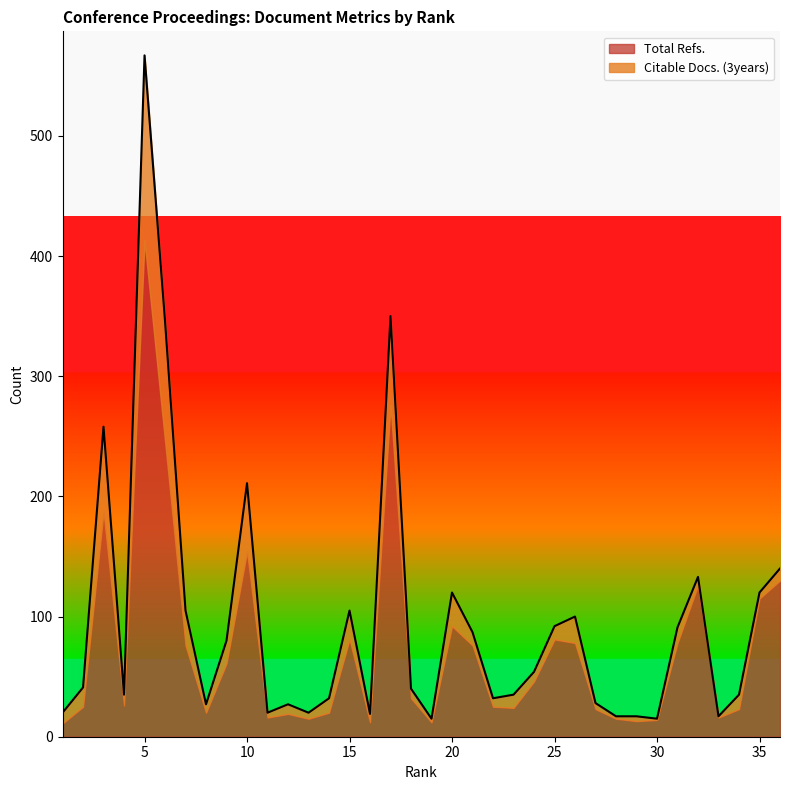

What is the difference between the second highest and second lowest values in the Total Refs. series?

264